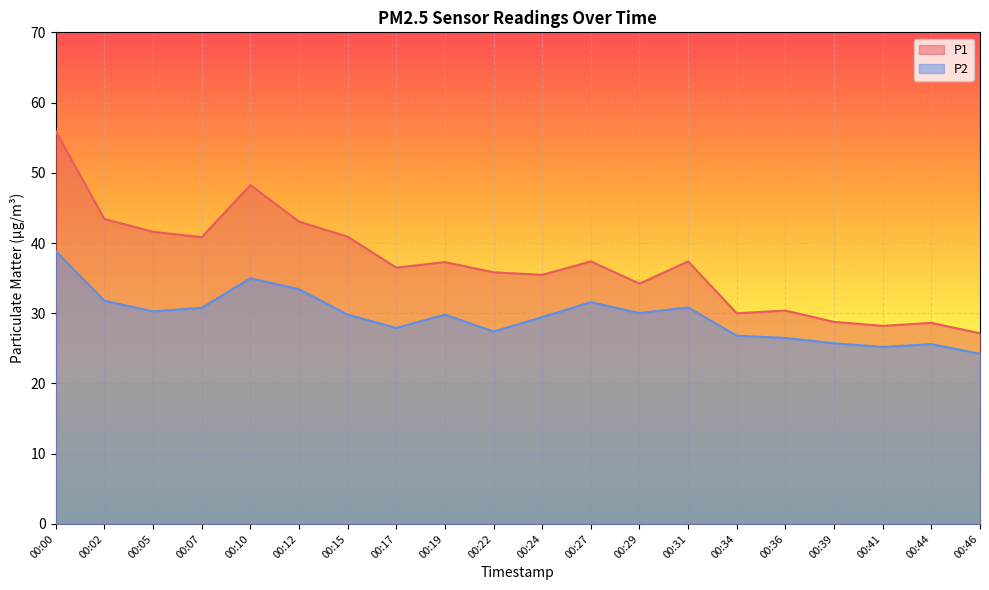

Which series changed the most between 00:07 and 00:36?

P1